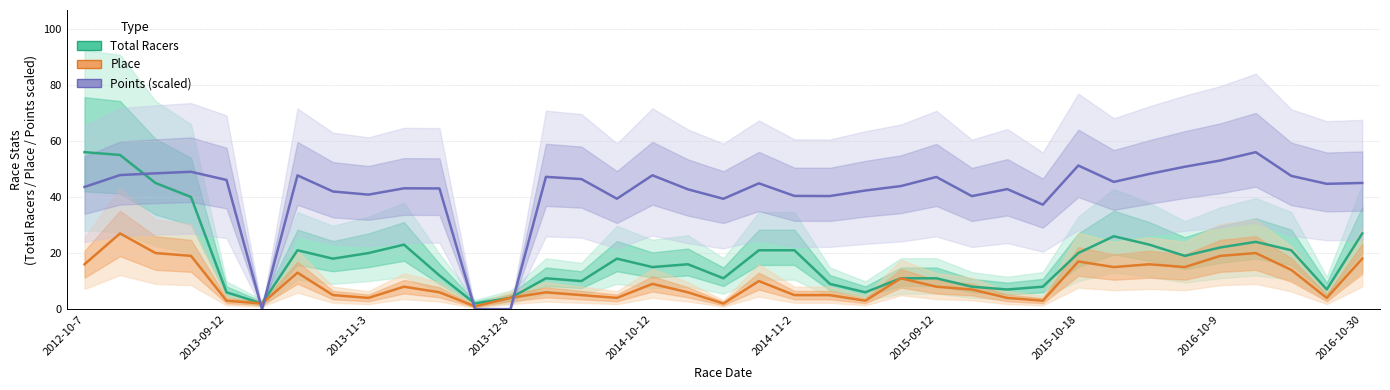

What is the value of the Total Racers point at the 28th from the left?

8.0